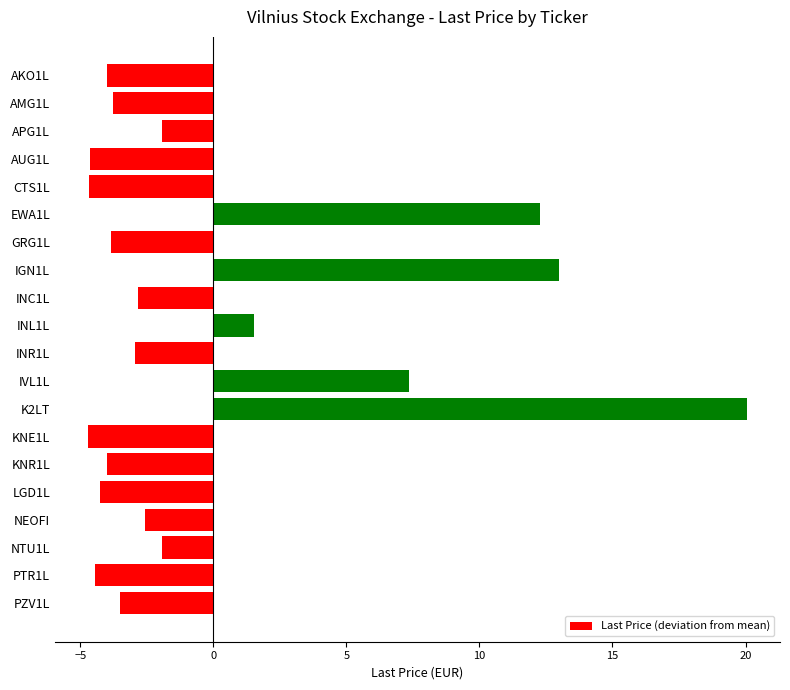

What position from the top is CTS1L?

5